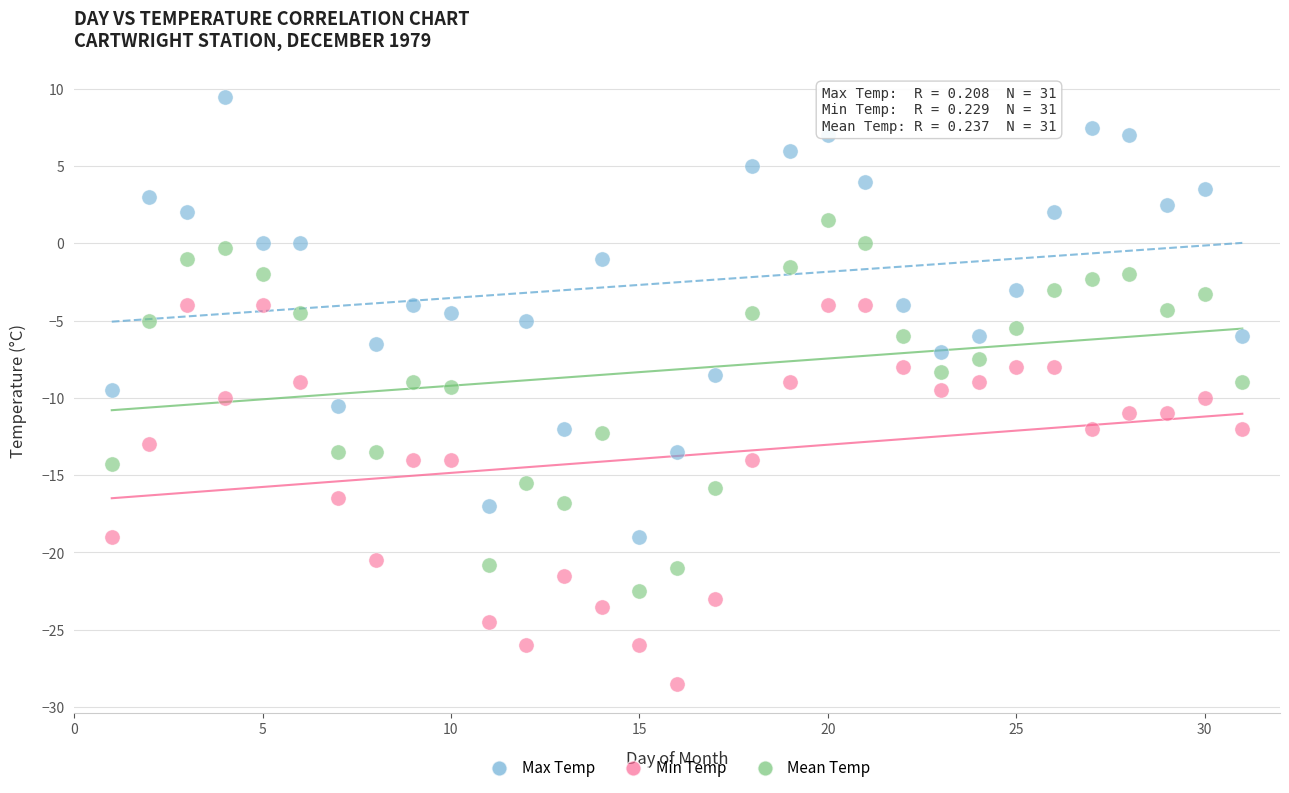

What is the X range (max minus min) for the scatter plot?

30.0